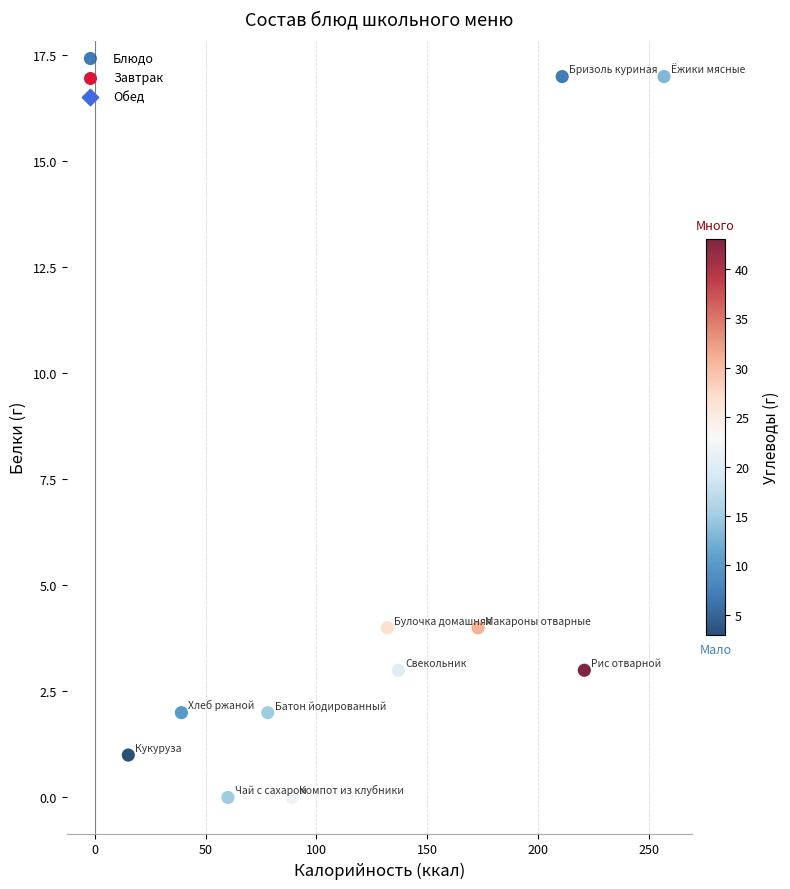

What is the average X value?

128